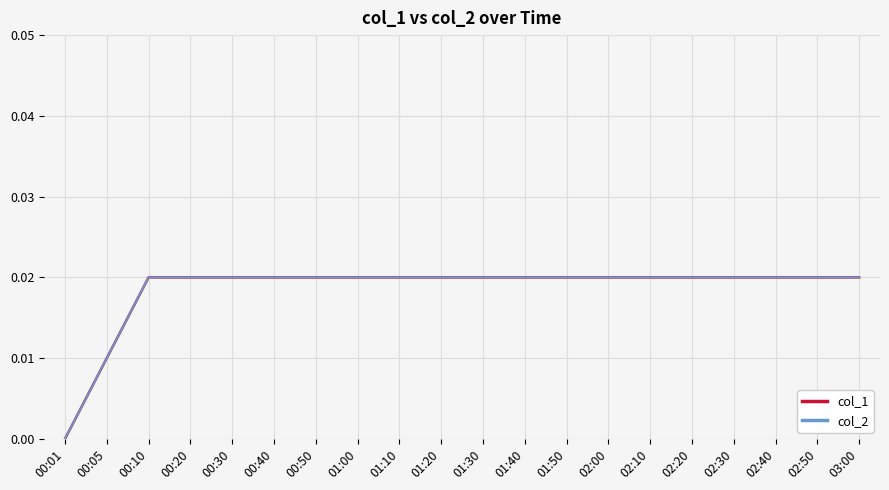

At how many categories does at least one series exceed 0?

19